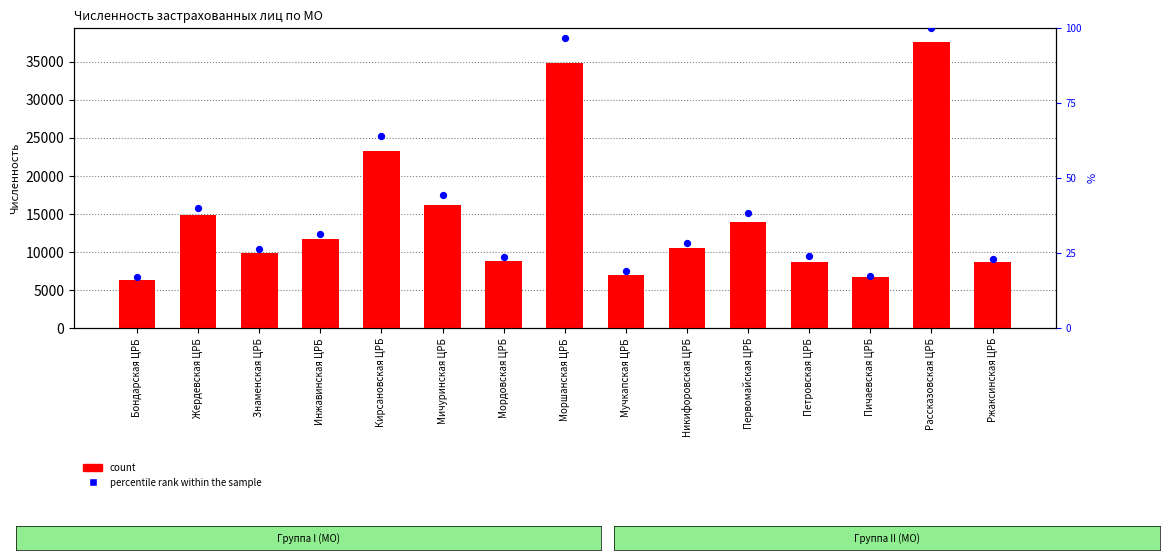

Is the value of percentile rank within the sample at Жердевская ЦРБ greater than the value of count (18-64) at Бондарская ЦРБ?

No